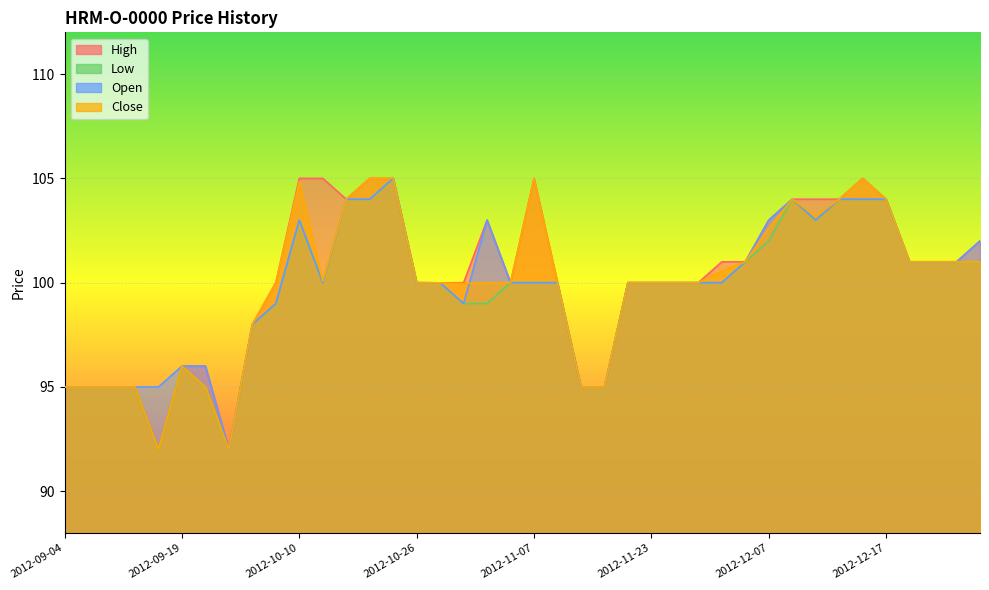

True or false: Open and Low intersect in this chart.

False